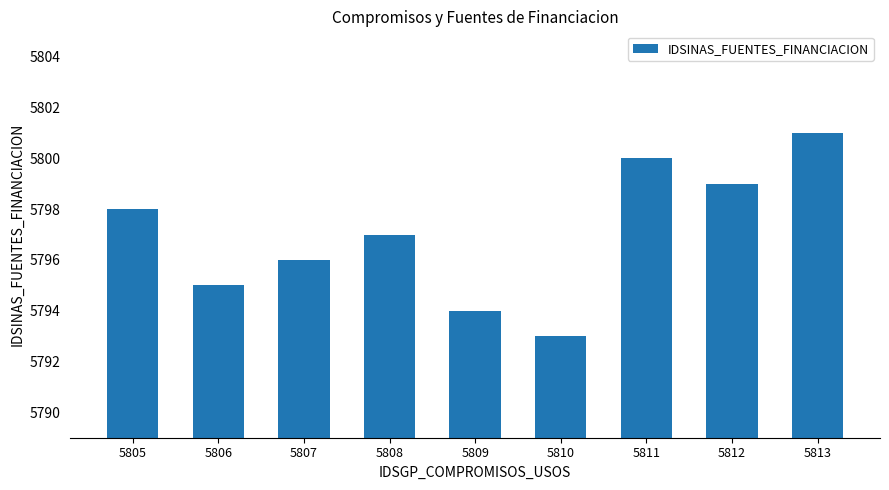

List the labels in order of value, smallest first.

5810, 5809, 5806, 5807, 5808, 5805, 5812, 5811, 5813